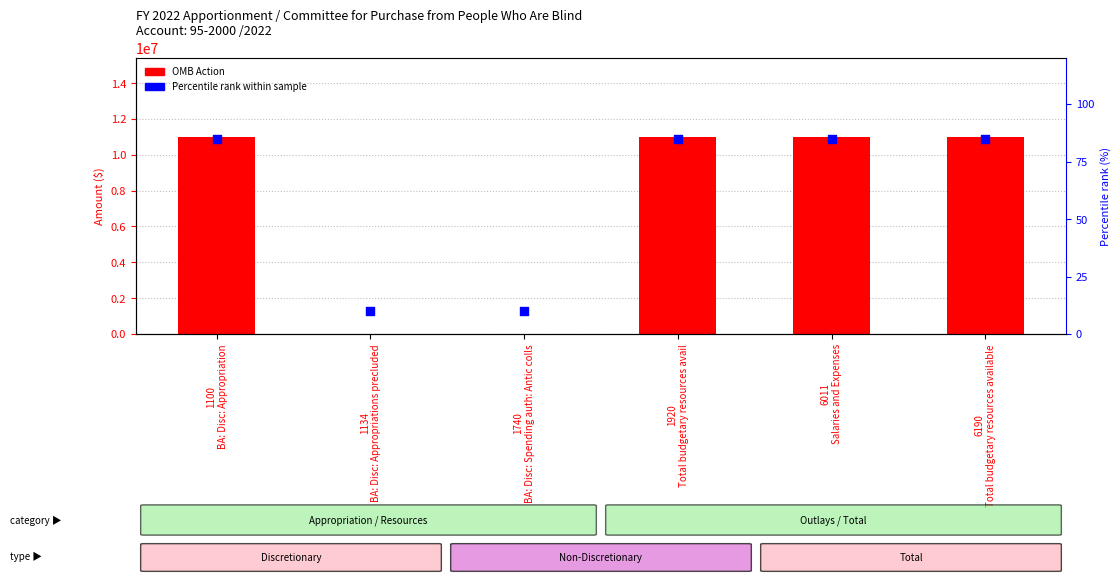

What are all the series names shown in the legend?

OMB Action, Percentile rank